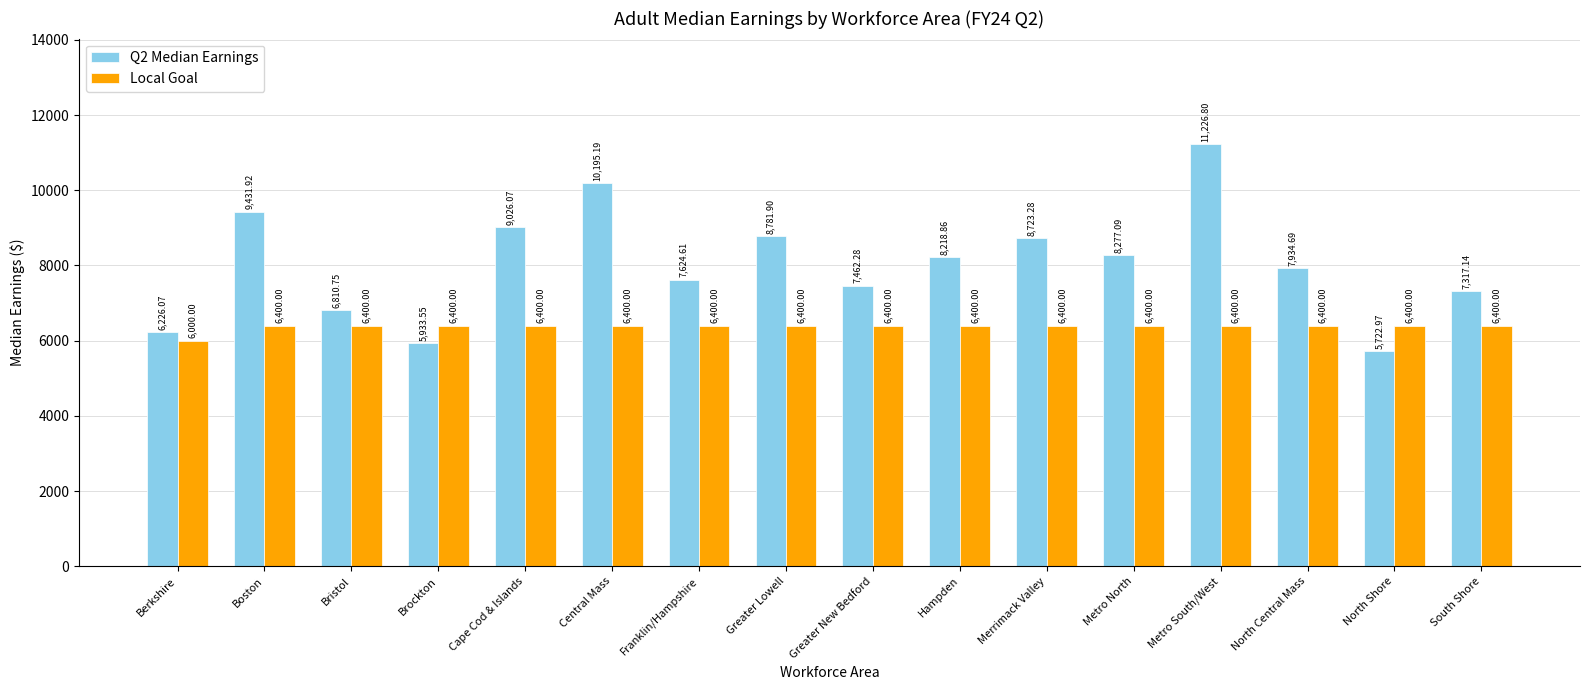

Reading left to right, list all the values displayed in this chart.

Q2 Median Earnings: 6226.1	9431.9	6810.8	5933.6	9026.1	10195.2	7624.6	8781.9	7462.3	8218.9	8723.3	8277.1	11226.8	7934.7	5723.0	7317.1
Local Goal: 6000.0	6400.0	6400.0	6400.0	6400.0	6400.0	6400.0	6400.0	6400.0	6400.0	6400.0	6400.0	6400.0	6400.0	6400.0	6400.0